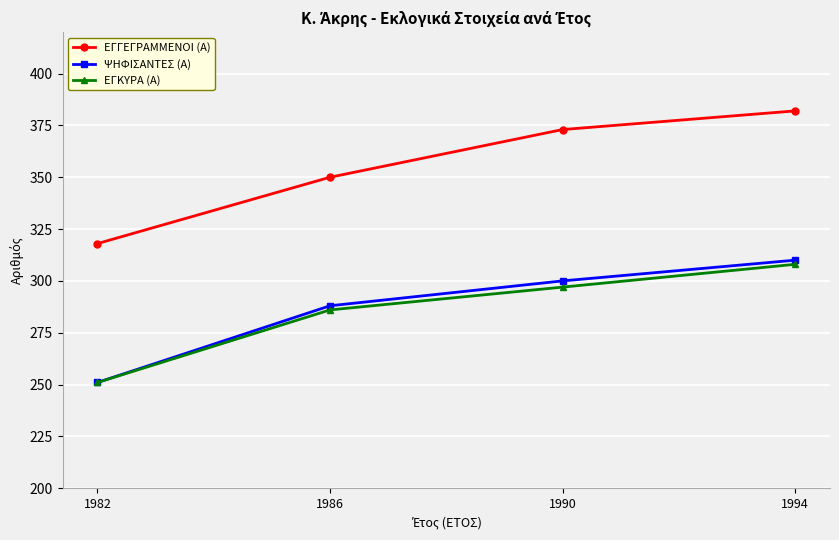

What is the lowest value of the ΕΓΚΥΡΑ (Α) series?

251